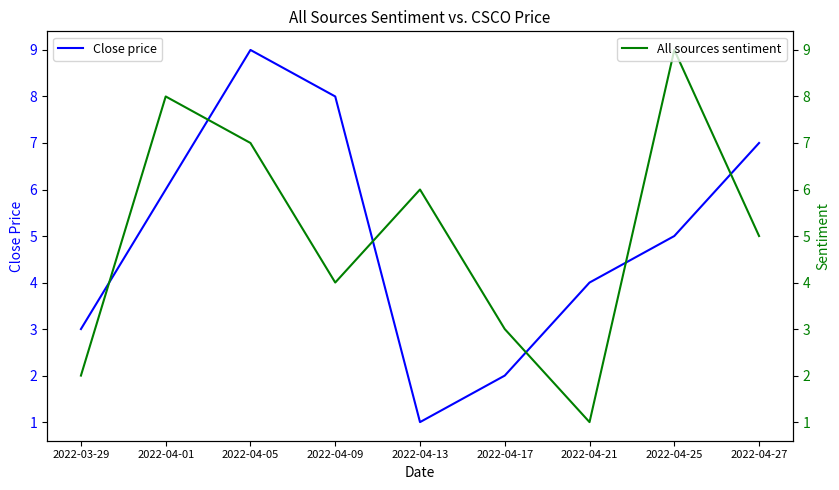

What is the difference between the maximum and minimum values in the All sources sentiment series?

8